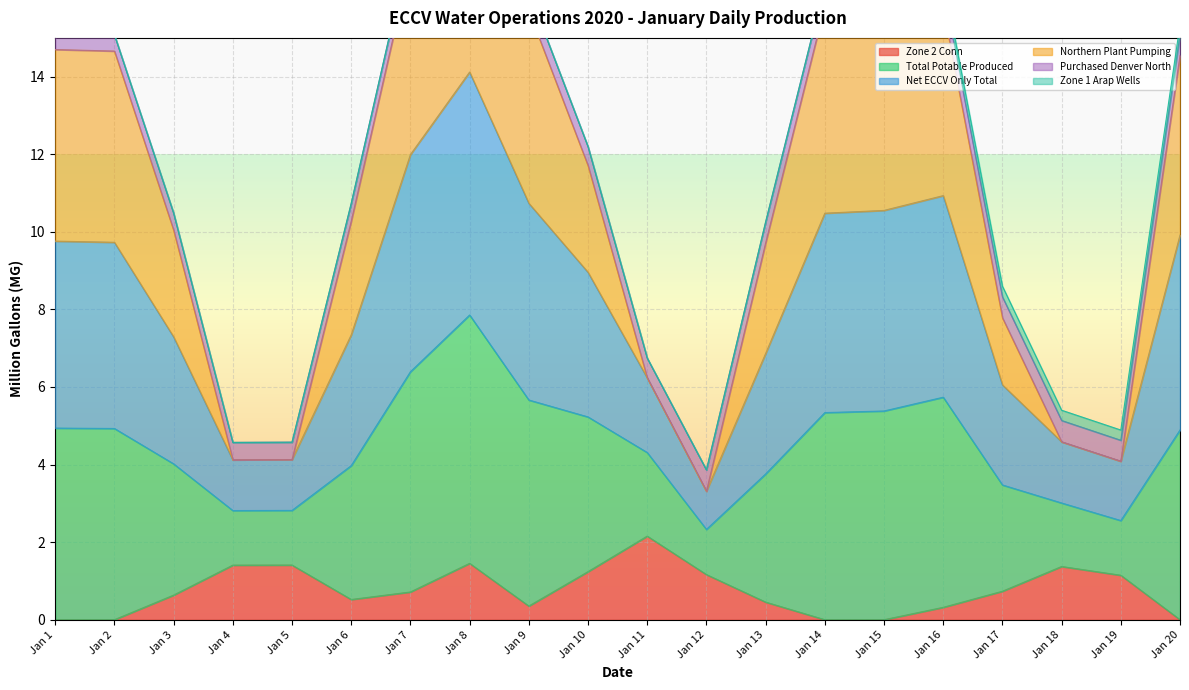

Is it true that Zone 2 Conn equals 0.9 at Jan 4?

False